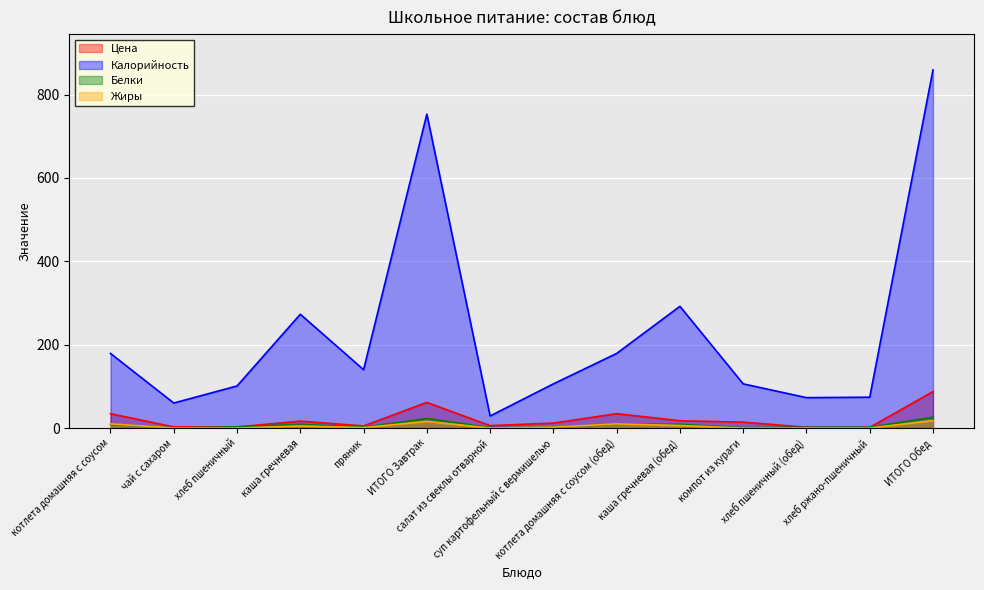

How many data points in Цена are above 14?

7